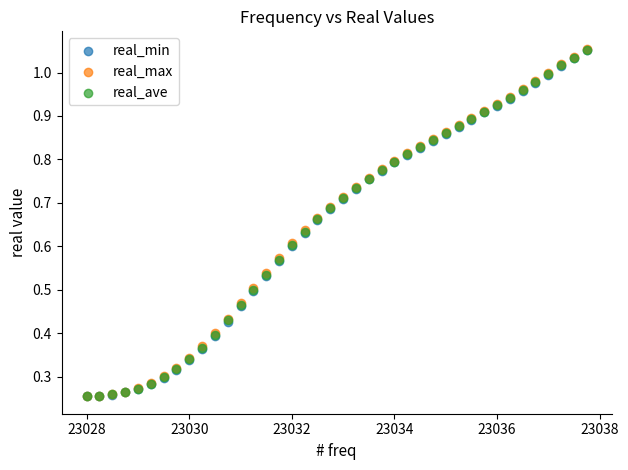

Which series has the largest Y range (max minus min)?

real_max